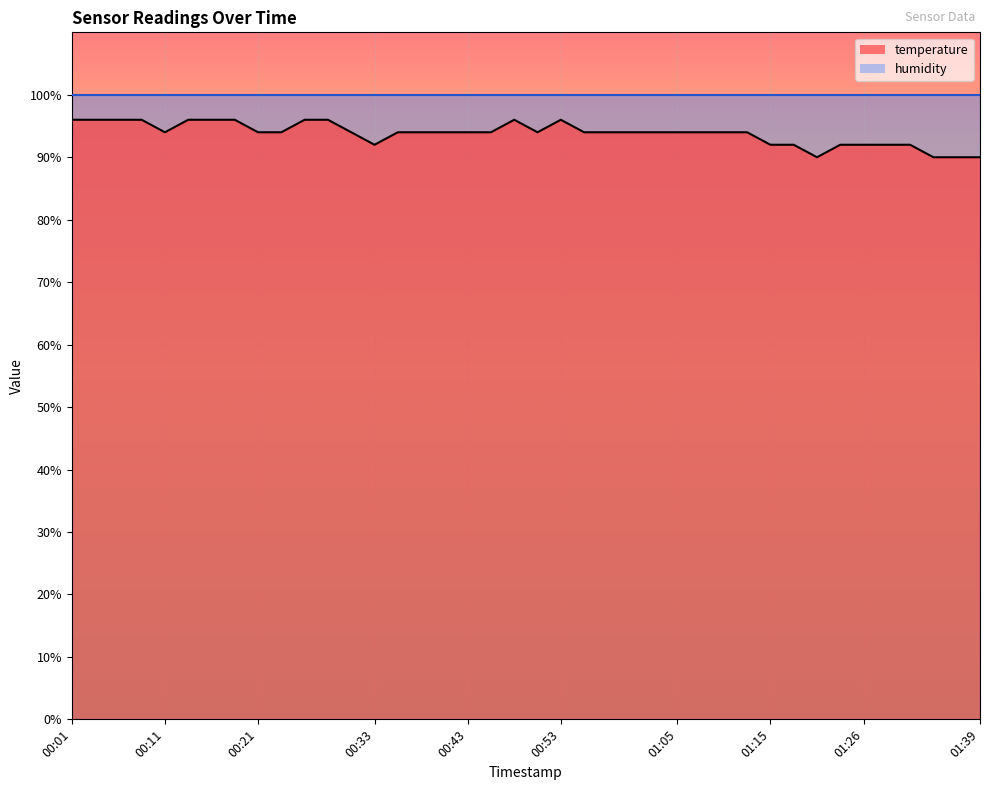

Rank the categories by value from highest to lowest.

00:01, 00:04, 00:06, 00:09, 00:13, 00:16, 00:18, 00:26, 00:28, 00:48, 00:53, 00:11, 00:21, 00:23, 00:31, 00:35, 00:38, 00:40, 00:43, 00:45, 00:50, 00:55, 00:58, 01:00, 01:03, 01:05, 01:08, 01:10, 01:13, 00:33, 01:15, 01:18, 01:24, 01:26, 01:29, 01:31, 01:21, 01:34, 01:36, 01:39